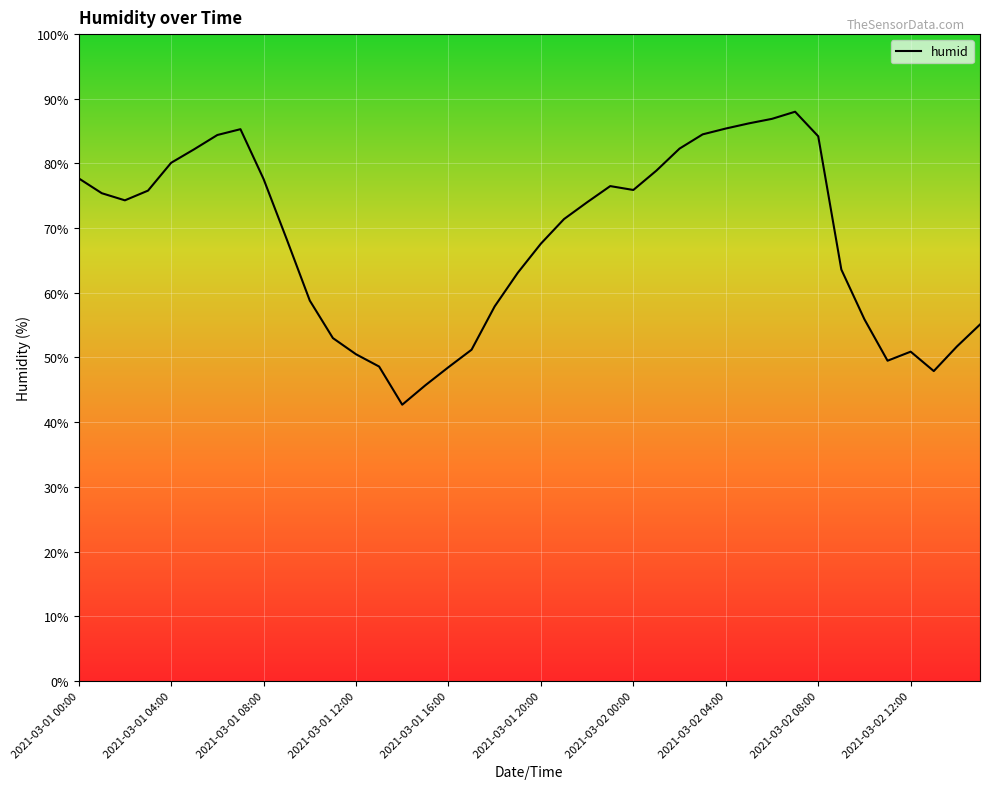

Does the chart display data point markers on the line(s)?

No